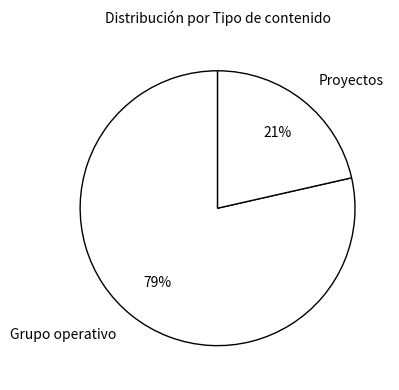

How many slices are in this pie chart?

2